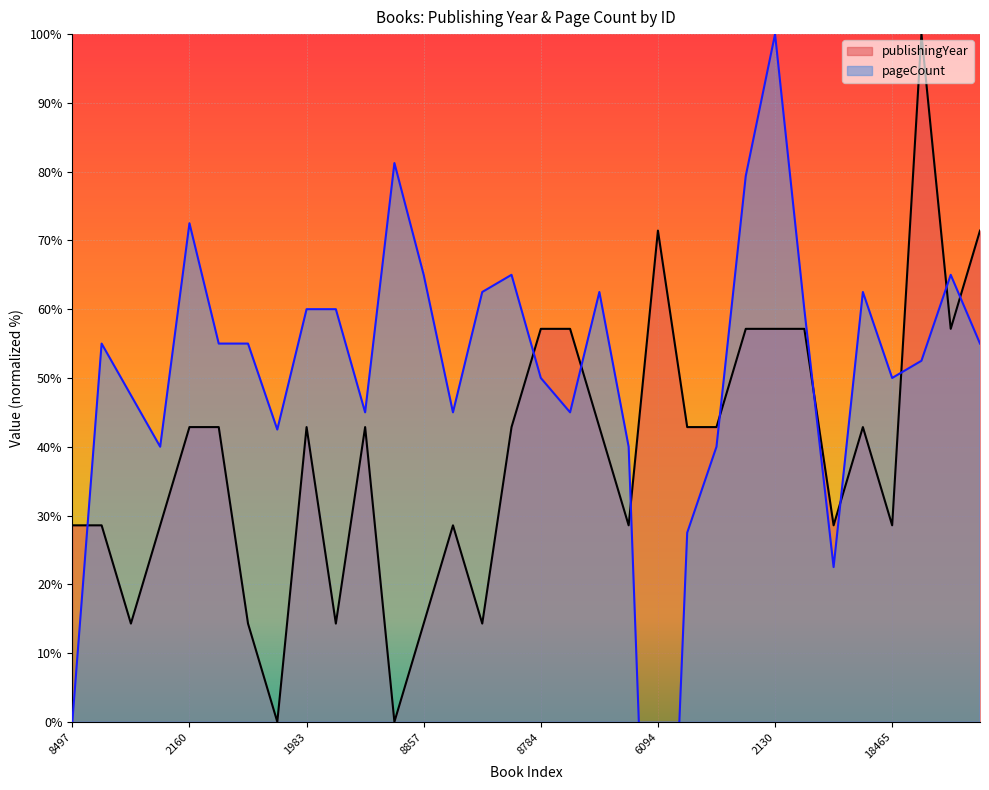

How many values in pageCount are above zero?

30